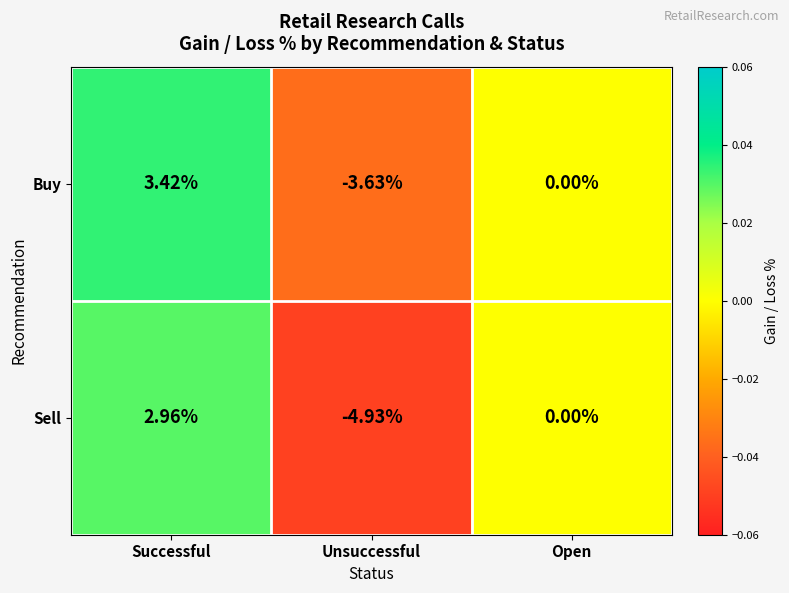

Which label corresponds to the smallest value in the chart?

Unsuccessful